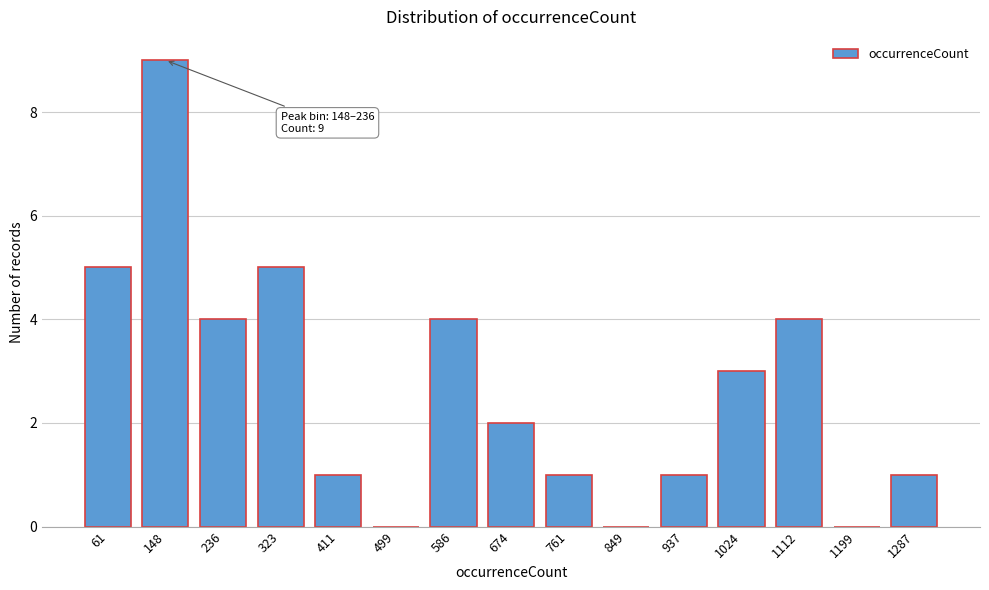

Reading right to left, transcribe all the data shown in this chart.

1287=1	1199=0	1112=4	1024=3	937=1	849=0	761=1	674=2	586=4	499=0	411=1	323=5	236=4	148=9	61=5